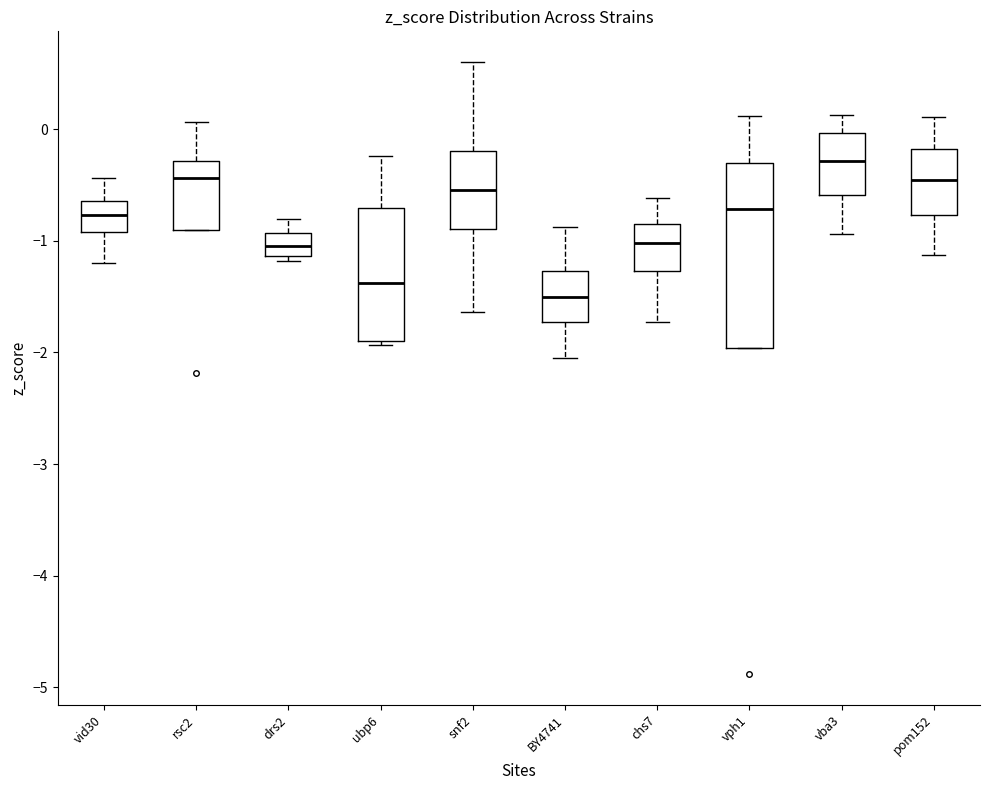

Comparing the boxes themselves (not the whiskers), which one is the tallest?

vph1